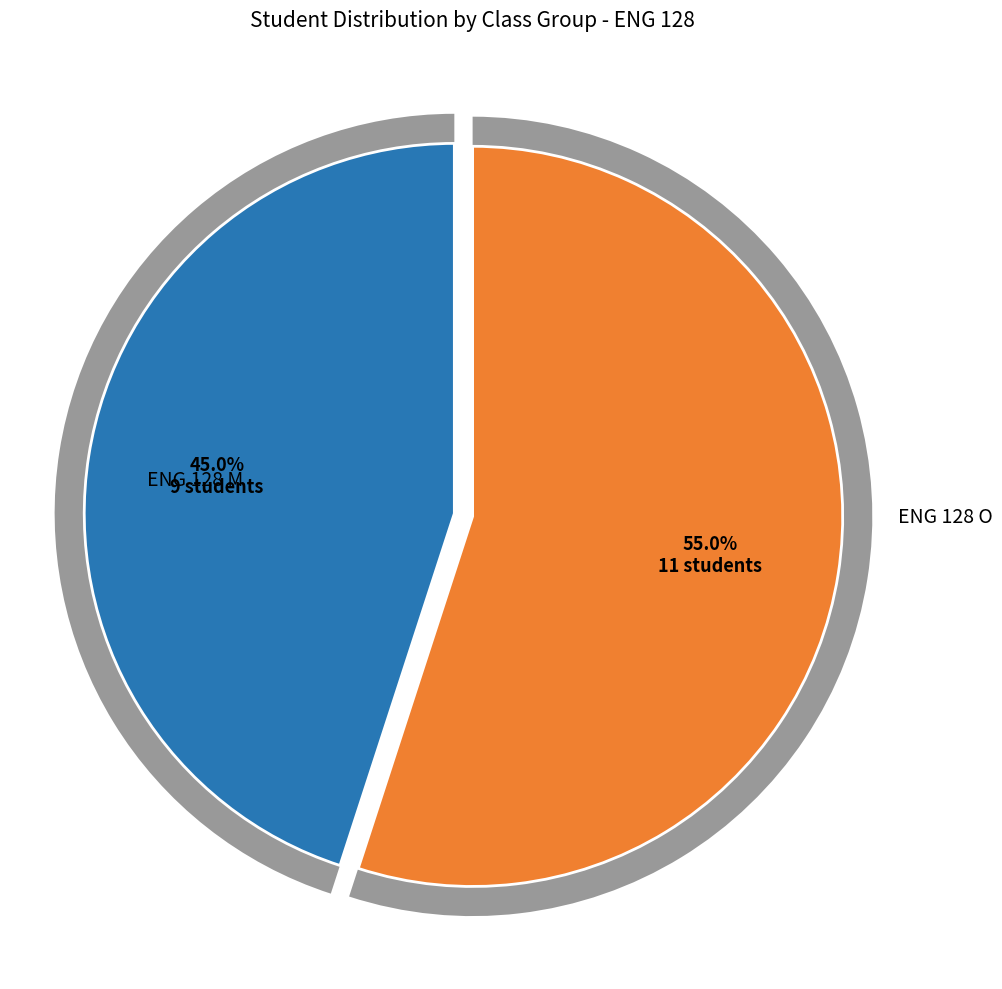

What is the ratio of the value at ENG 128 M to the value at ENG 128 O?

0.8